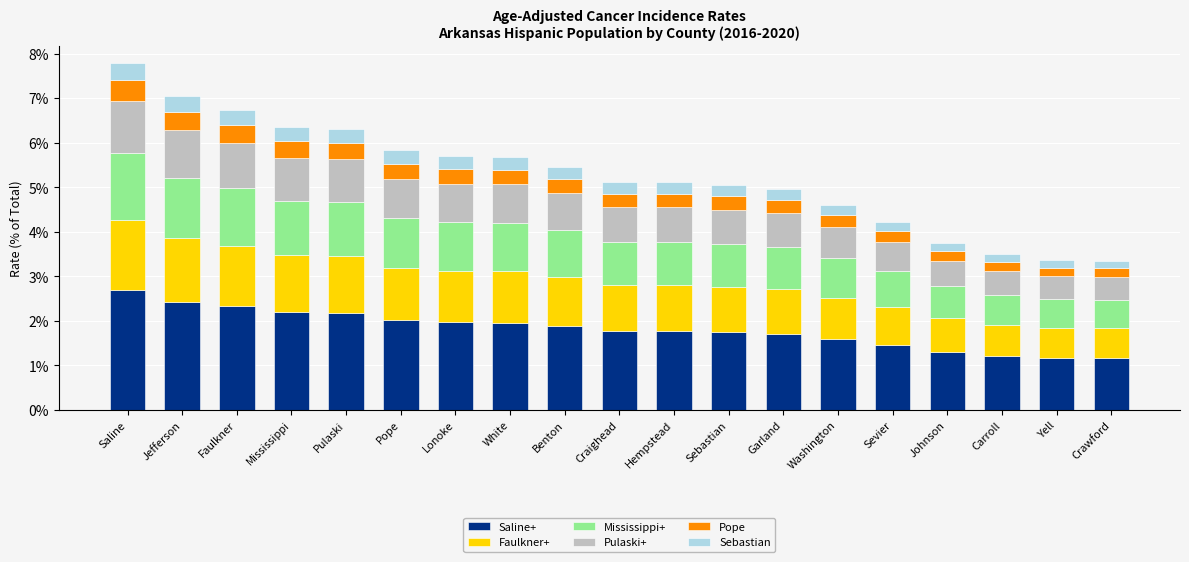

The value of Saline+ at Lonoke is 2.0. True or false?

True